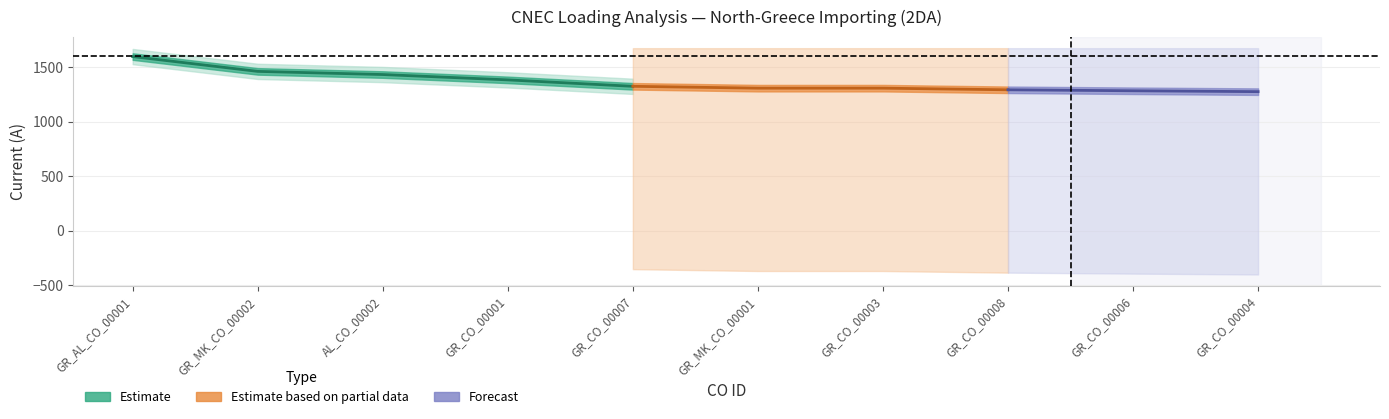

Is the value of Calculated I (A) at GR_CO_00007 greater than the value of I max (PATL) at GR_MK_CO_00002?

No